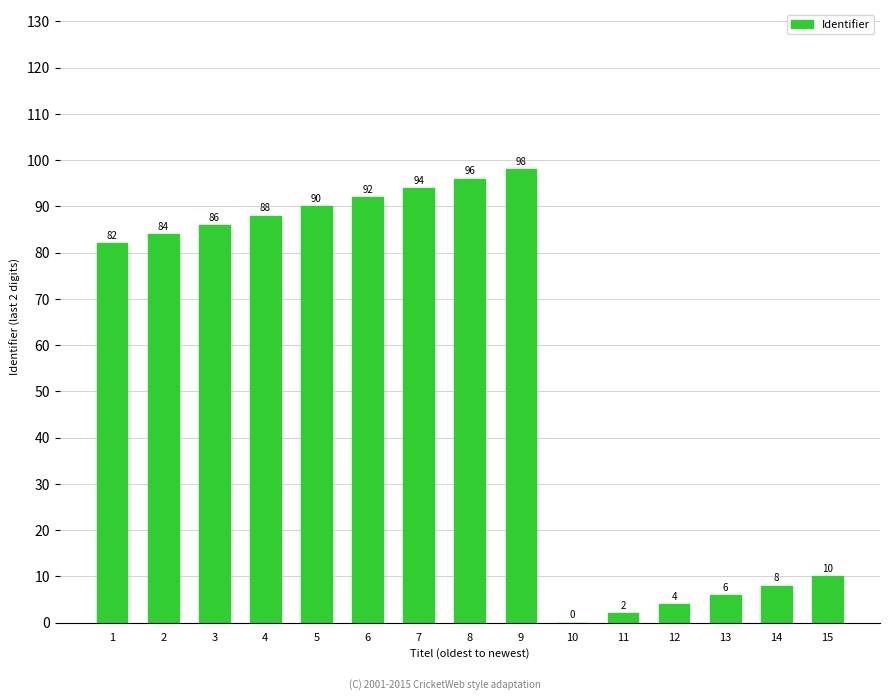

Which has a higher value, 10 or 3?

3